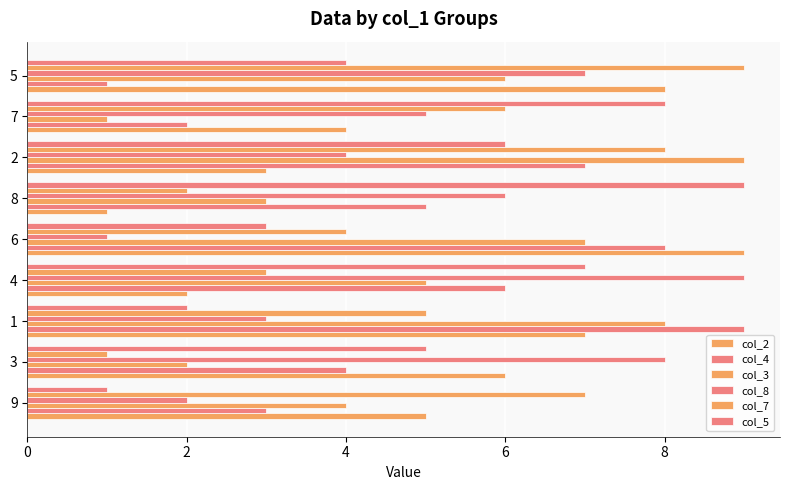

What is the minimum value for col_8?

1